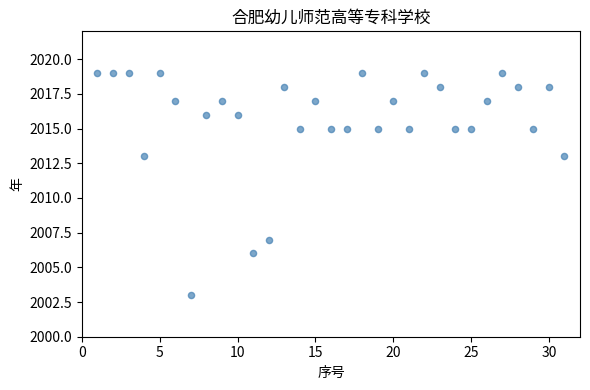

What is the range of X values (max minus min)?

30